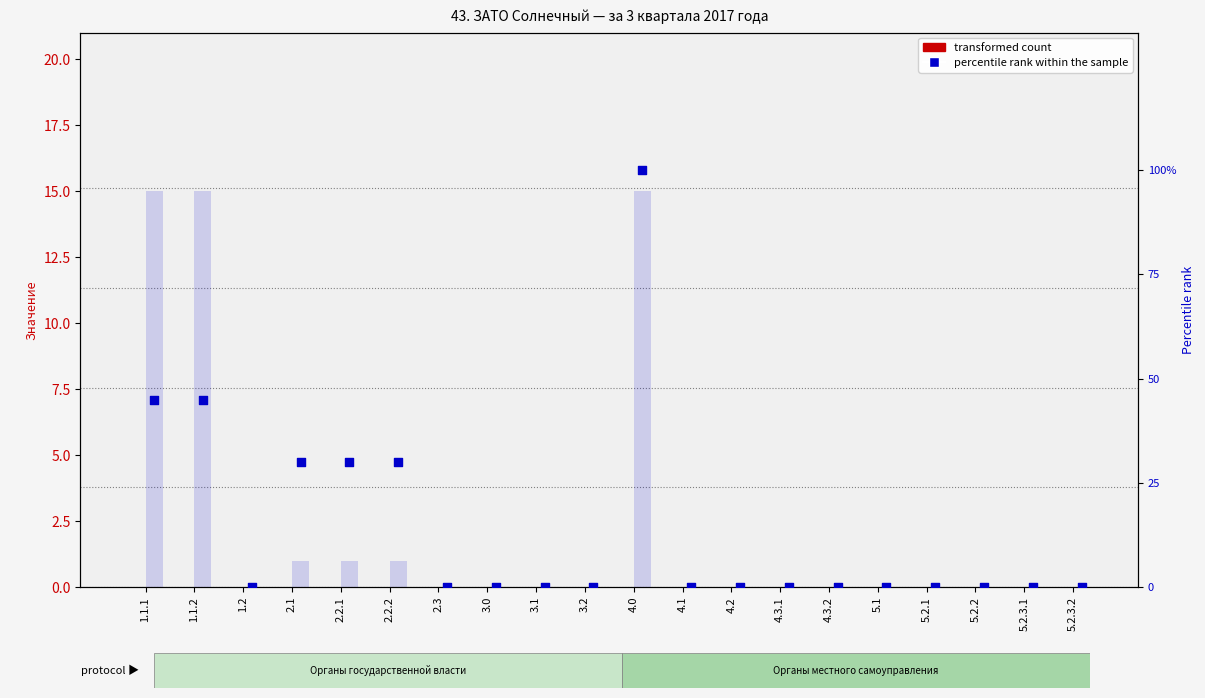

Is the value of Органы государственной власти at 4.2 greater than the value of Органы местного самоуправления at 4.3.1?

No